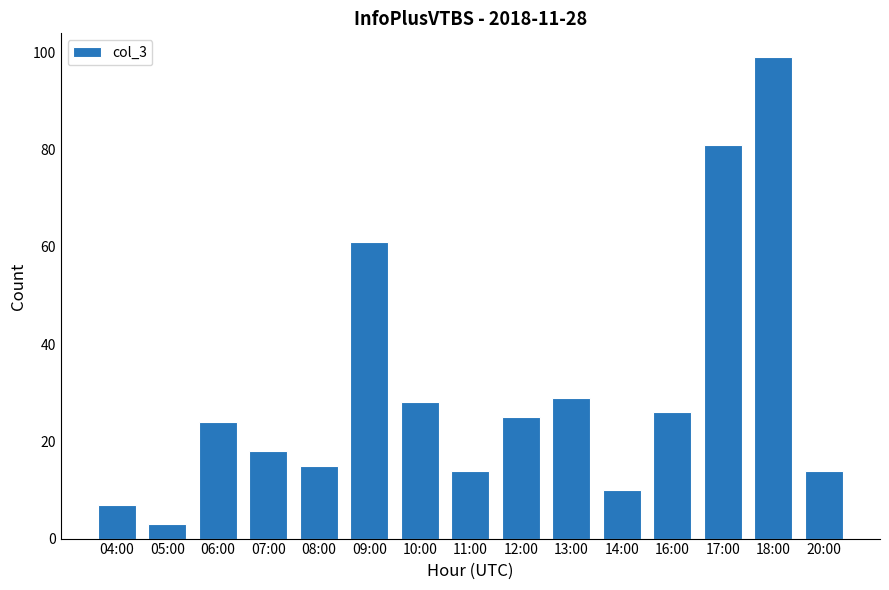

Which label corresponds to the largest value in the chart?

18:00